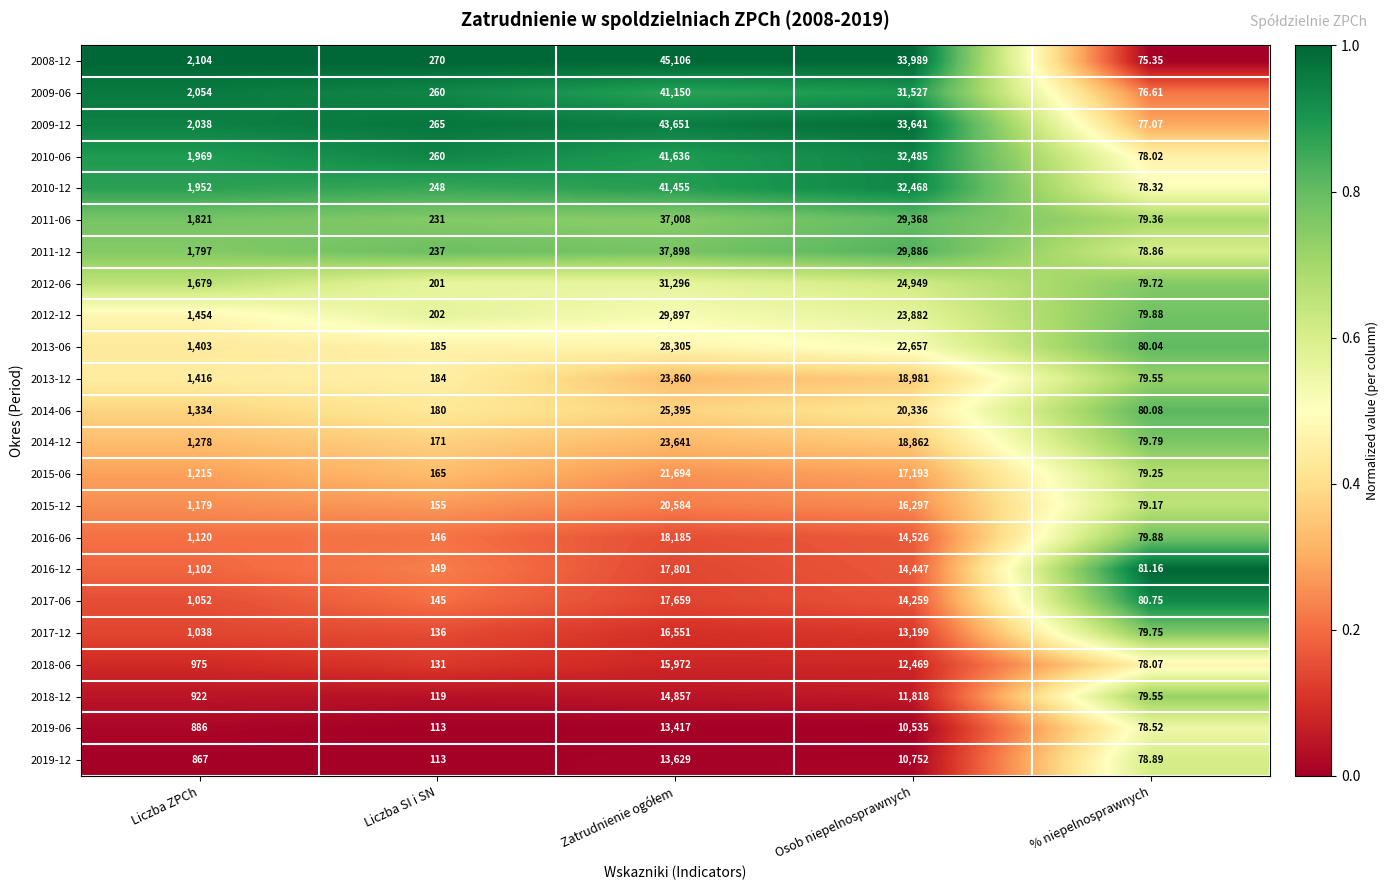

Where is 2011-06 nearest to the value 18543?

Osob niepelnosprawnych